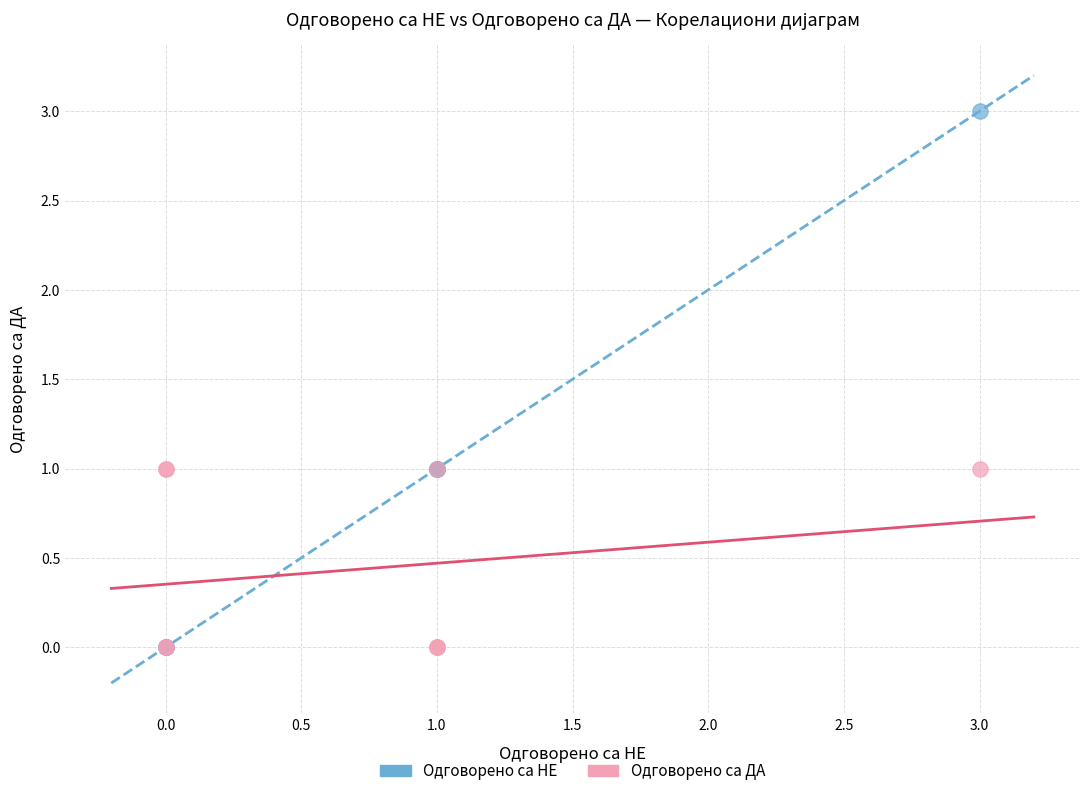

What are all the series names shown in the legend?

Одговорено са НЕ, Одговорено са ДА